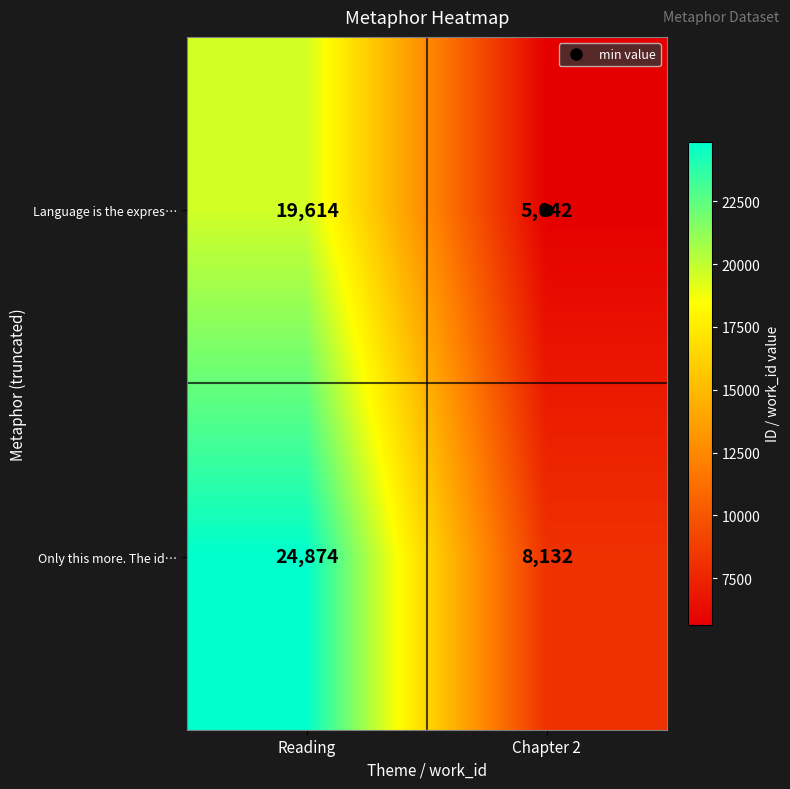

The Only this more. The id… series shows 8132 at Chapter 2. True or false?

True